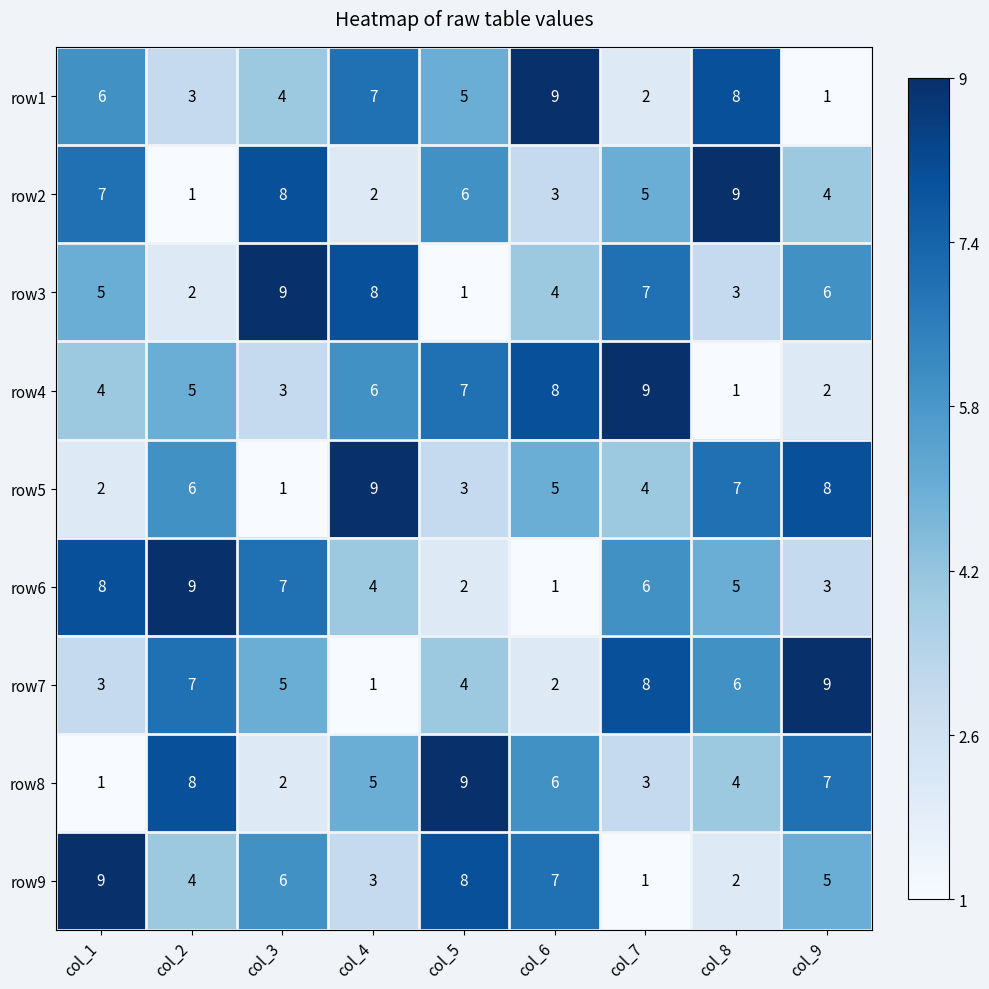

Rank the series at col_3 from highest to lowest value.

row3, row2, row6, row9, row7, row1, row4, row8, row5